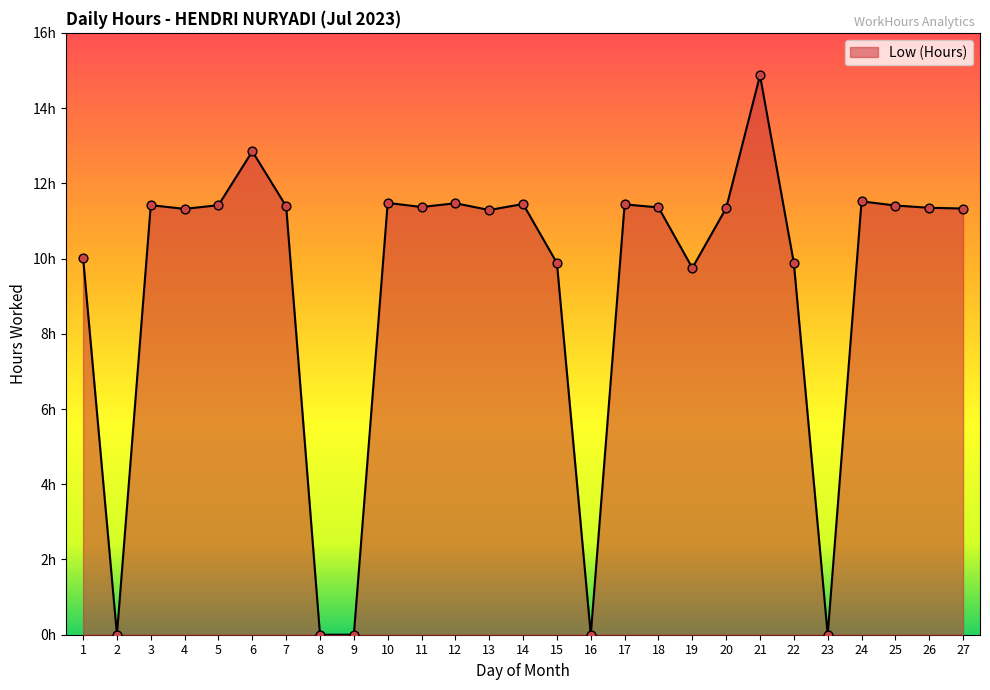

Is this an area chart (filled region under the line)?

Yes